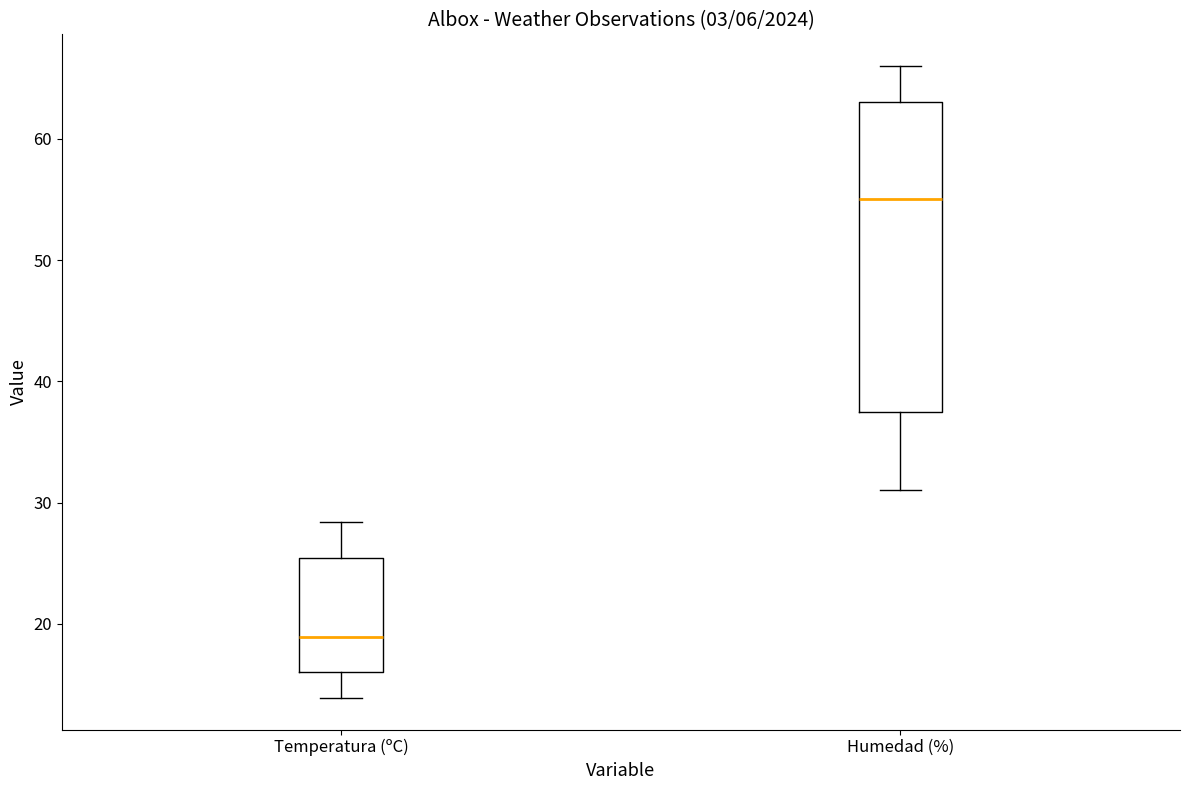

Reading left to right, read every box against the y-axis: the position of its median line, the range the box covers, and the ends of its whiskers. The values are not printed on the chart, so give them approximately, as read against the axis.

Temperatura (ºC): median 19, box 16 to 25, whiskers 14 to 28
Humedad (%): median 55, box 38 to 63, whiskers 31 to 66